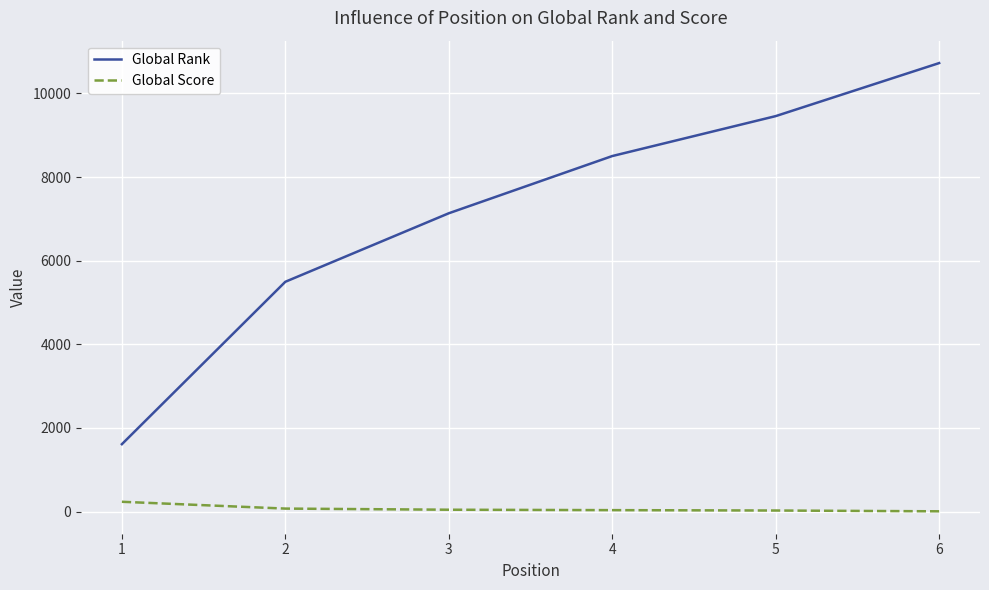

The value of Global Rank at 4 is 4951. True or false?

False